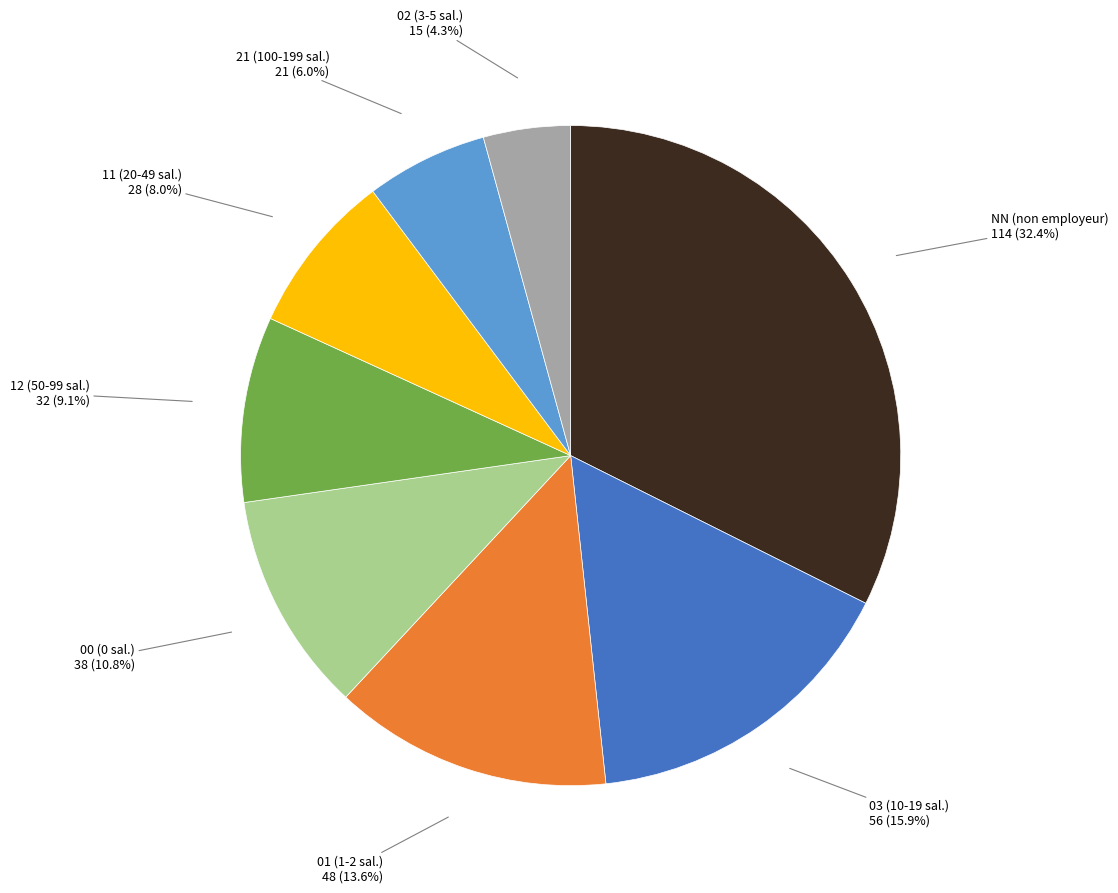

Is there any slice that represents more than half of the pie?

No